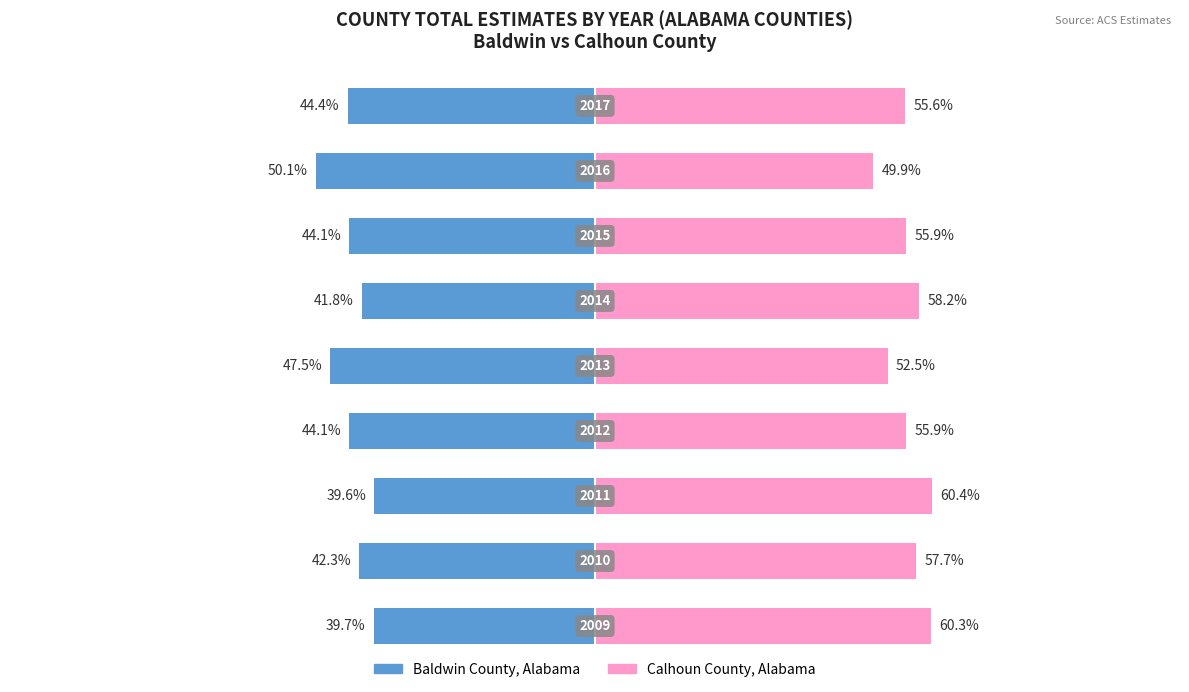

Reading right to left, extract all data points from this chart.

Baldwin County, Alabama: -44.4	-50.1	-44.1	-41.8	-47.5	-44.1	-39.6	-42.3	-39.7
Calhoun County, Alabama: 55.6	49.9	55.9	58.2	52.5	55.9	60.4	57.7	60.3